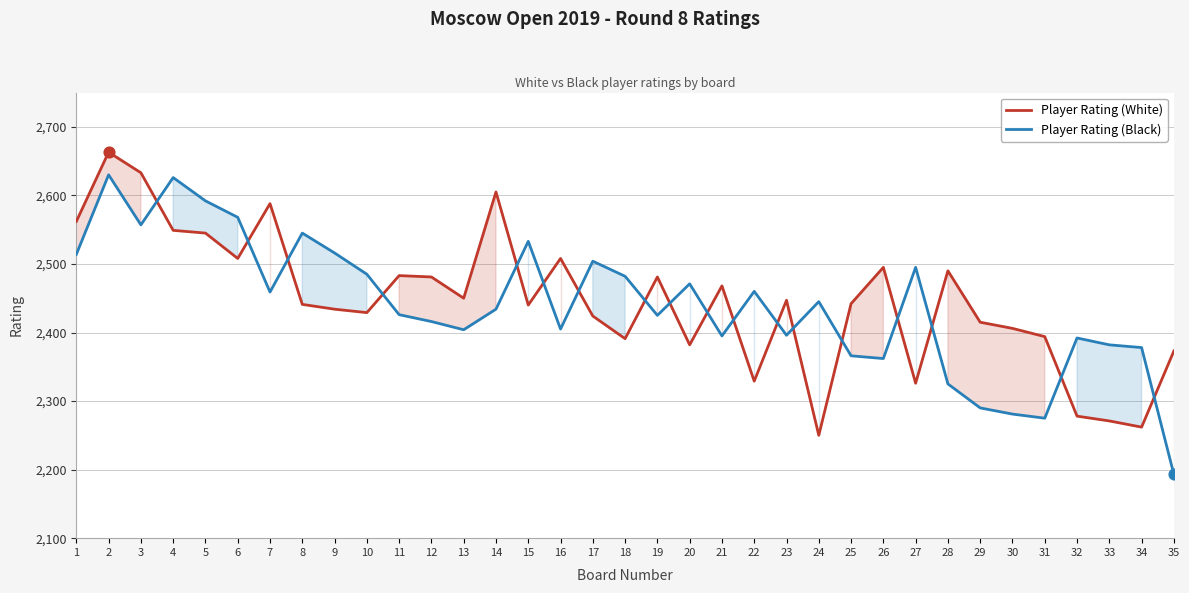

What is the total value across all series at 6?

5076